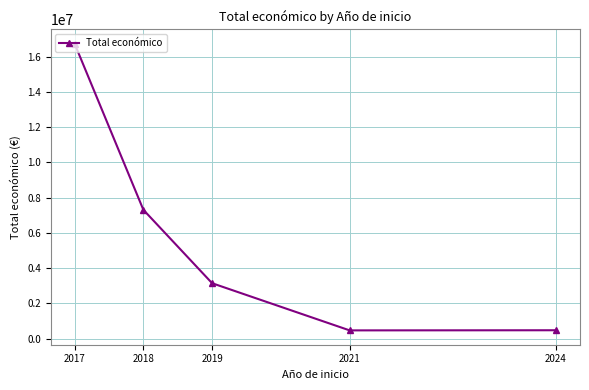

True or false: the data shows 2360196 at 2018.

False